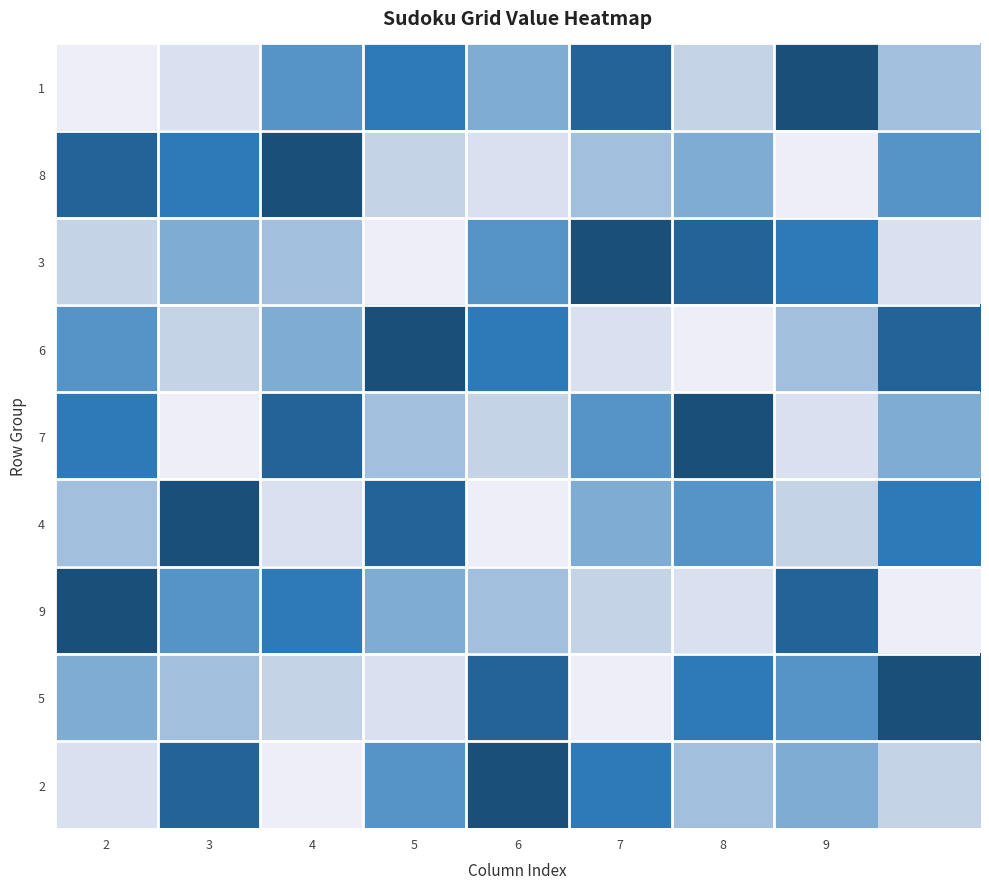

Count the number of data series in this chart.

9